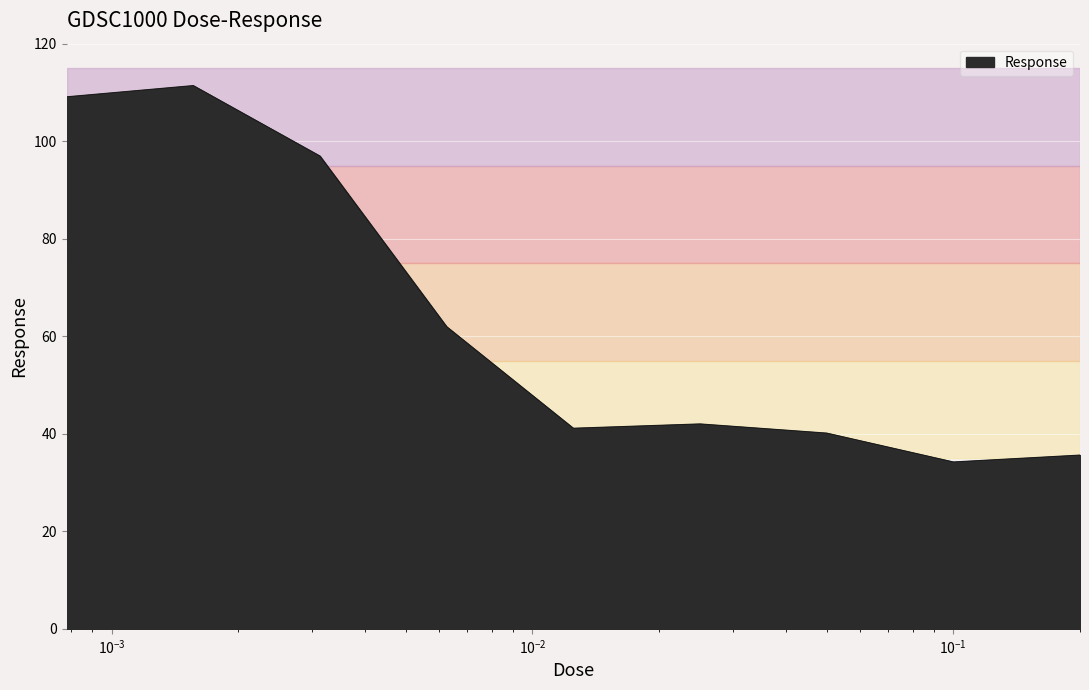

What is the maximum value shown in the chart?

111.4